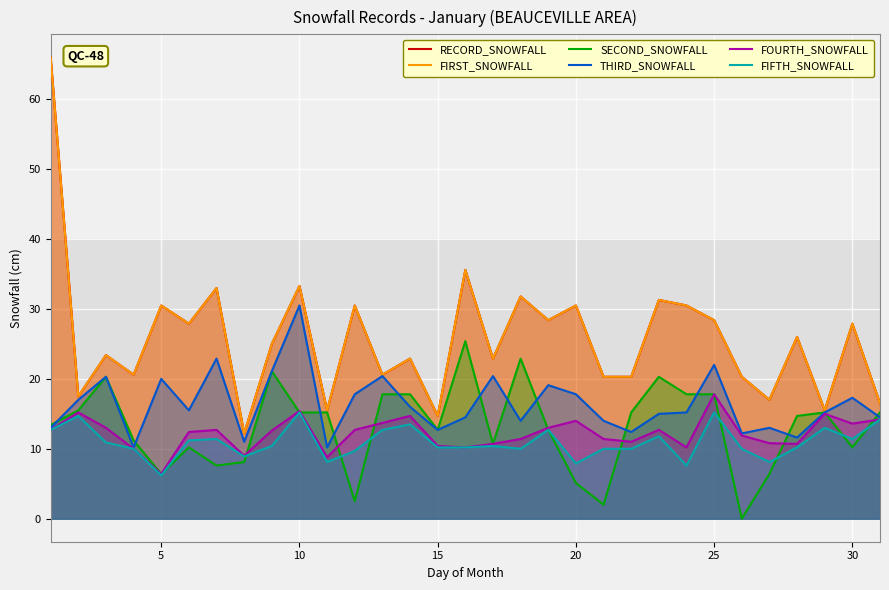

Rank the series at 15 from highest to lowest value.

RECORD_SNOWFALL, FIRST_SNOWFALL, SECOND_SNOWFALL, THIRD_SNOWFALL, FOURTH_SNOWFALL, FIFTH_SNOWFALL